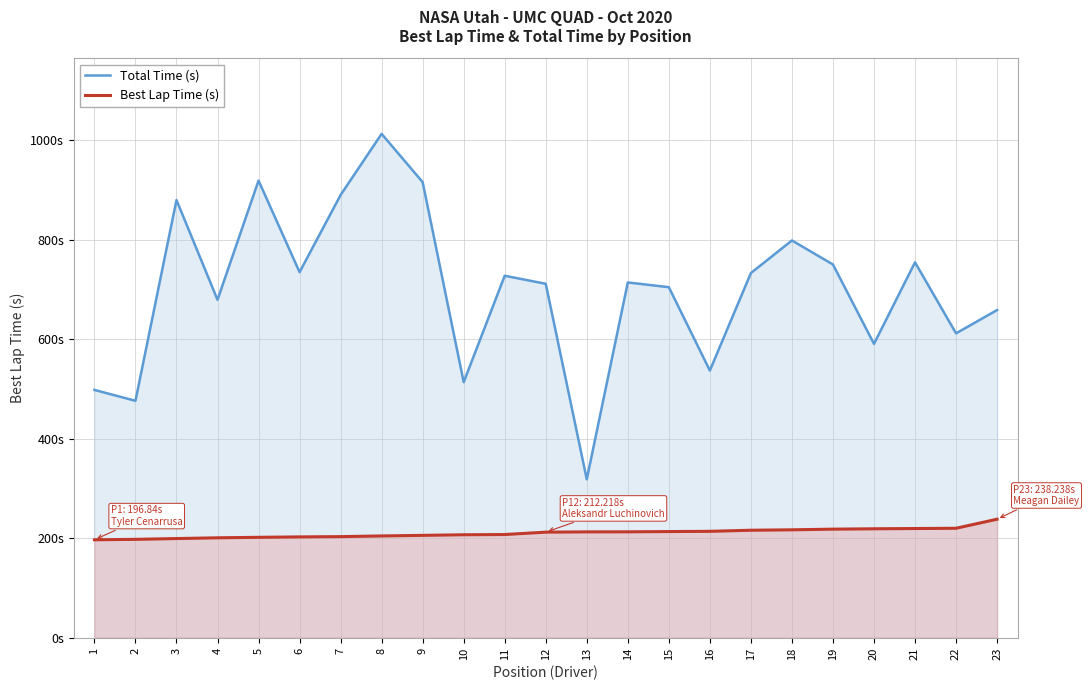

At which category does Total Time (s) reach its first local valley?

2